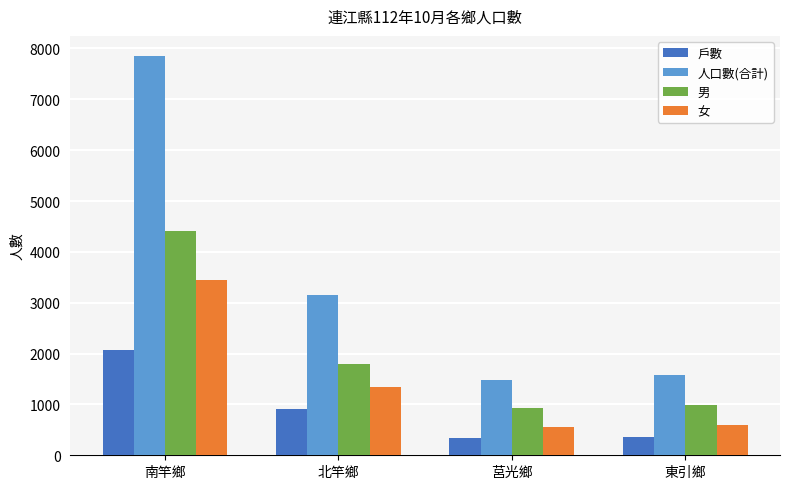

The 戶數 series shows 606 at 莒光鄉. True or false?

False